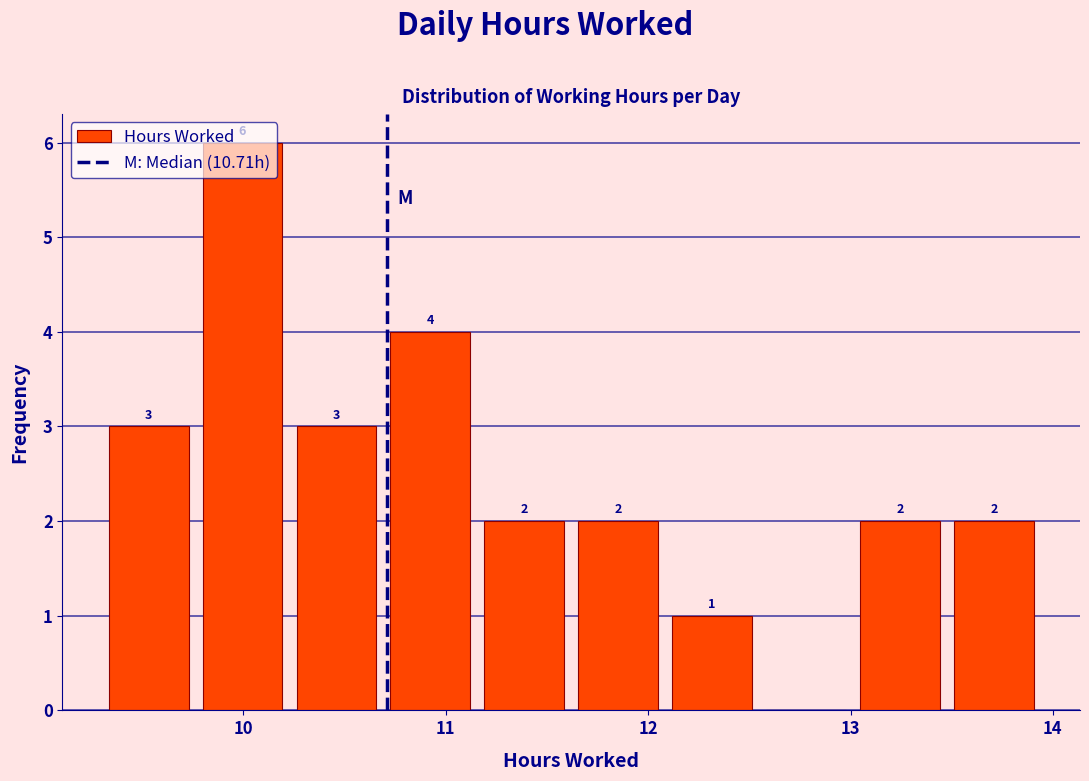

Which range on the x-axis has the tallest bar?

9.8 to 10.2